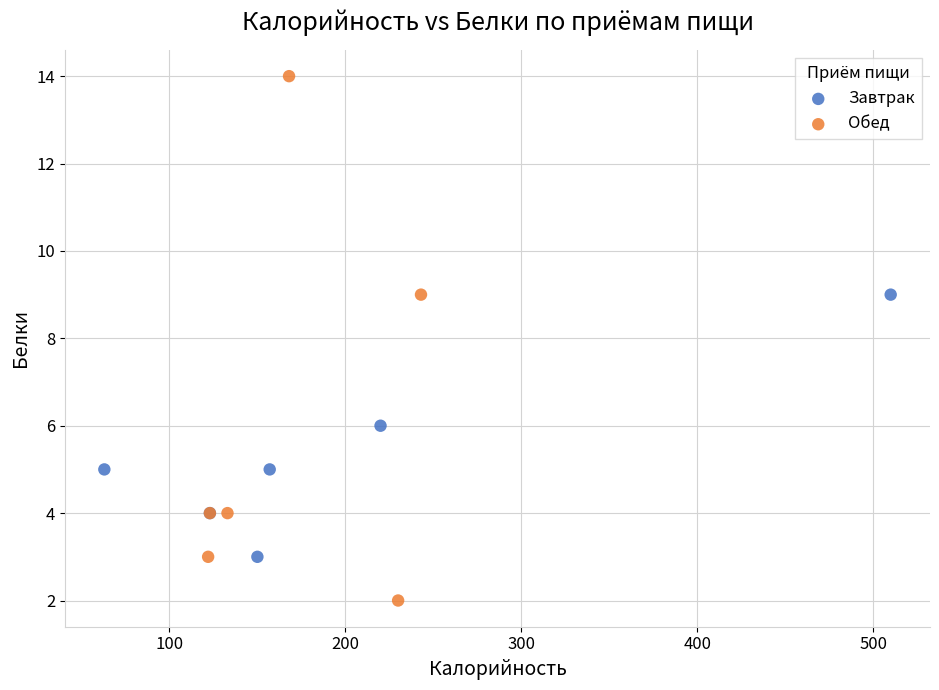

Which series reaches the minimum Y coordinate?

Обед